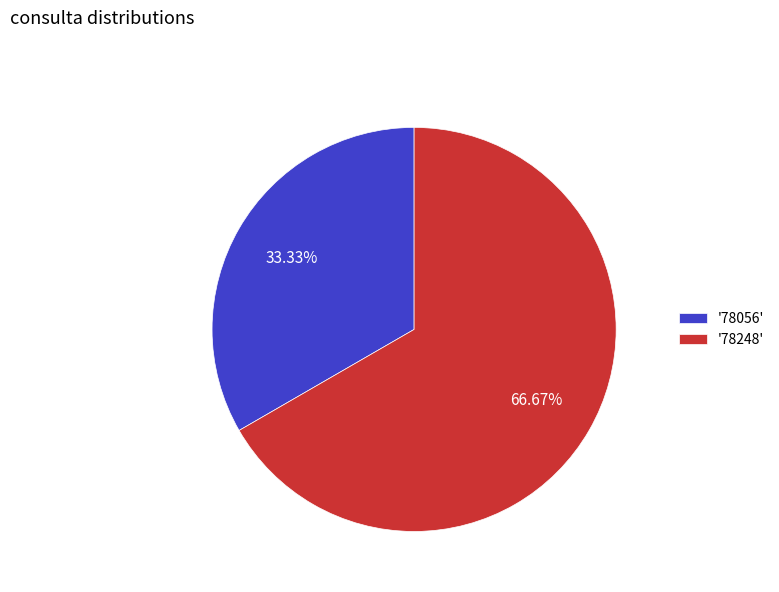

To the nearest percent, what is the difference between the largest and smallest slice percentages?

33%